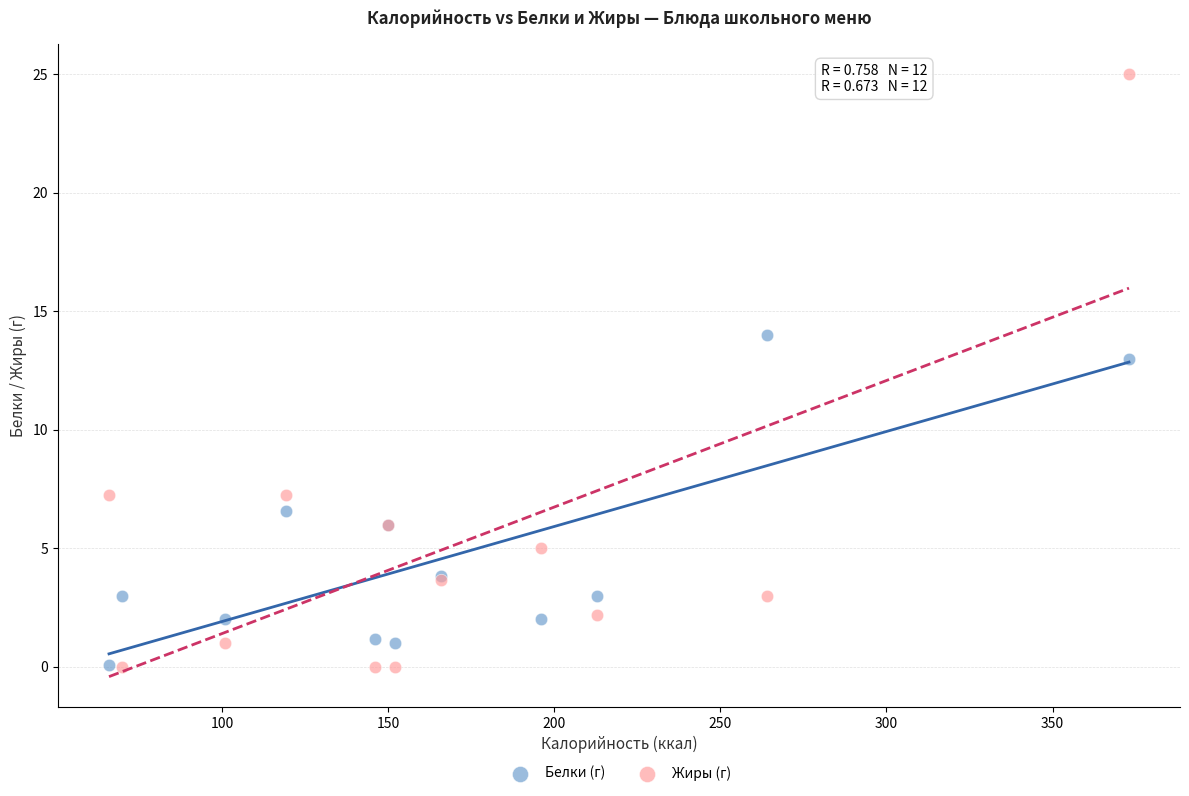

Which series reaches the maximum Y coordinate?

Жиры (г)